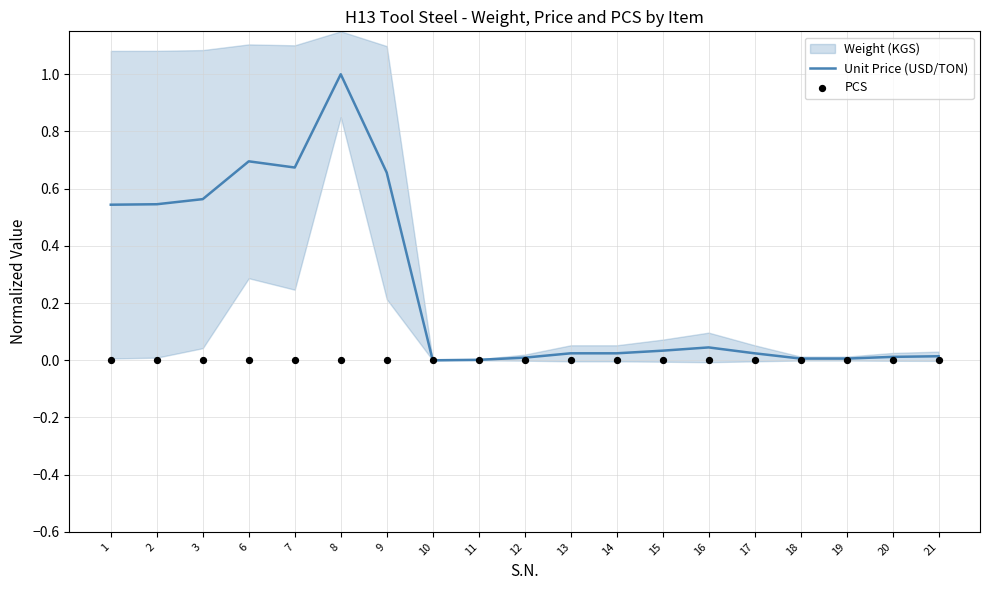

Which series has the largest total across all categories?

Unit Price (USD/TON)